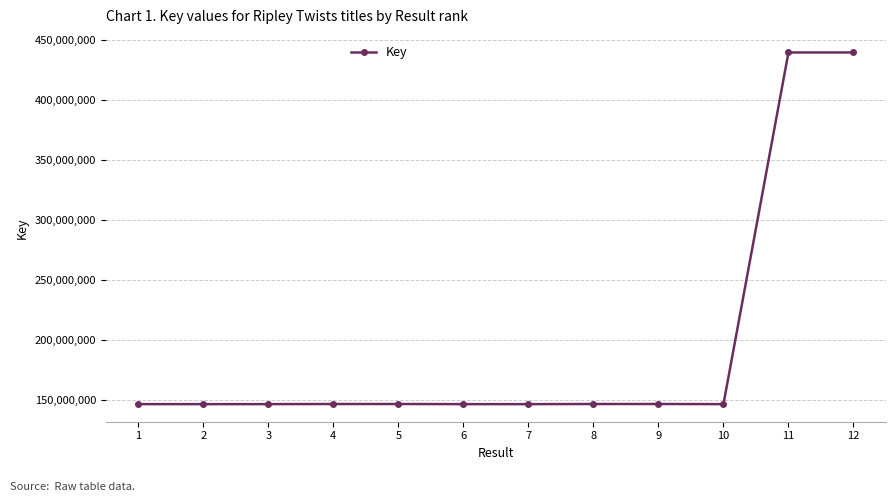

Does the chart display data point markers on the line(s)?

Yes